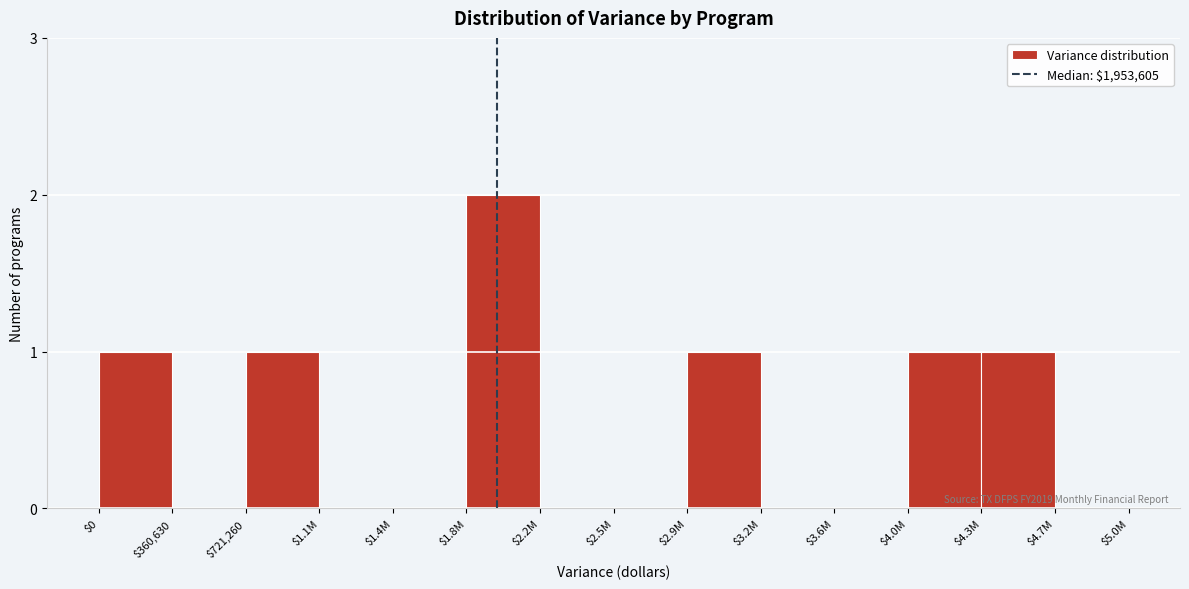

Is it true that the value at $2.2M is 0?

True